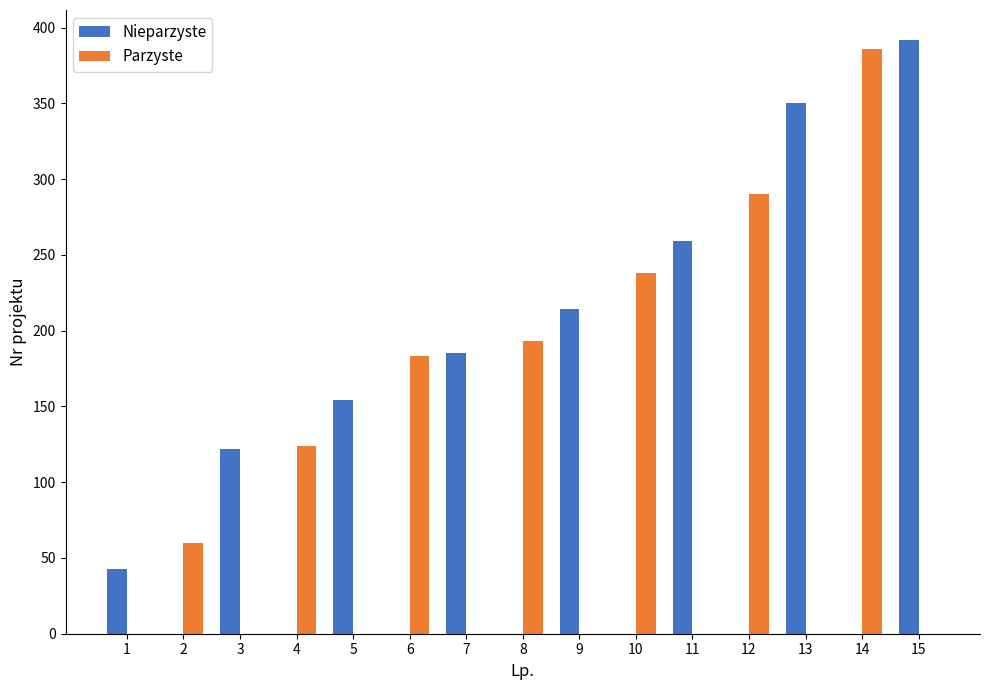

What is the greatest value displayed?

392